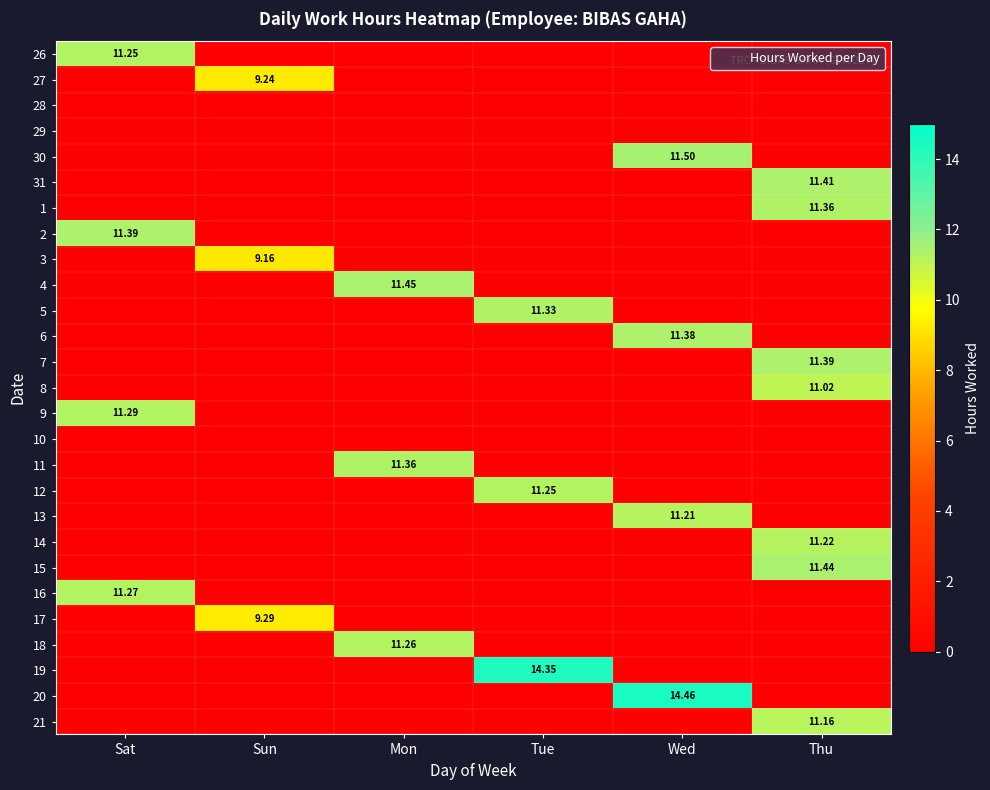

What is the highest value of the 21 series?

11.2